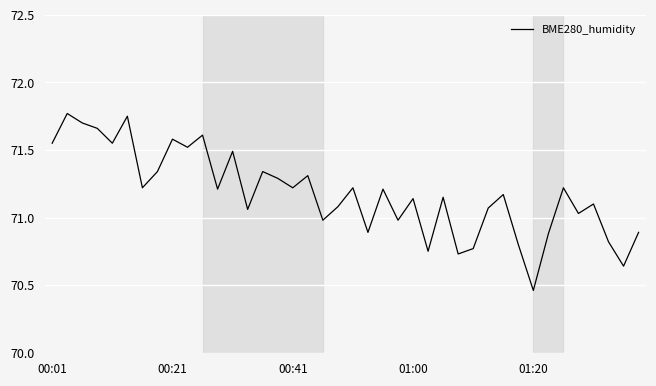

Does the chart display data point markers on the line(s)?

No